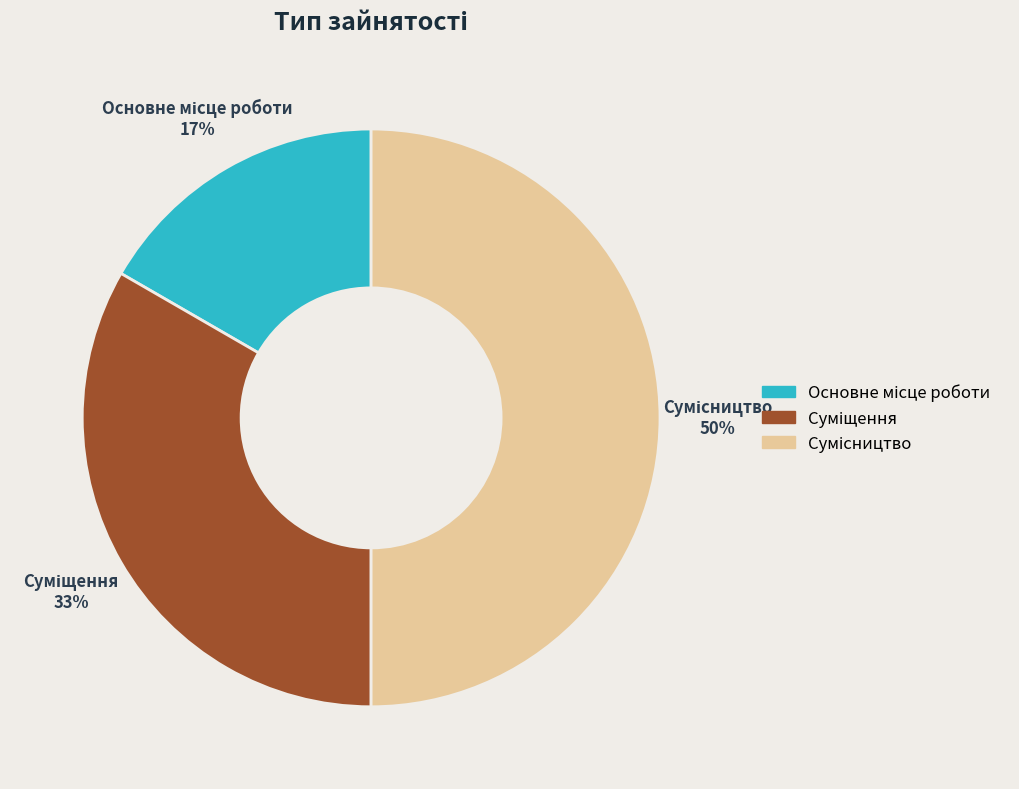

To the nearest percent, what is the average slice percentage?

33%